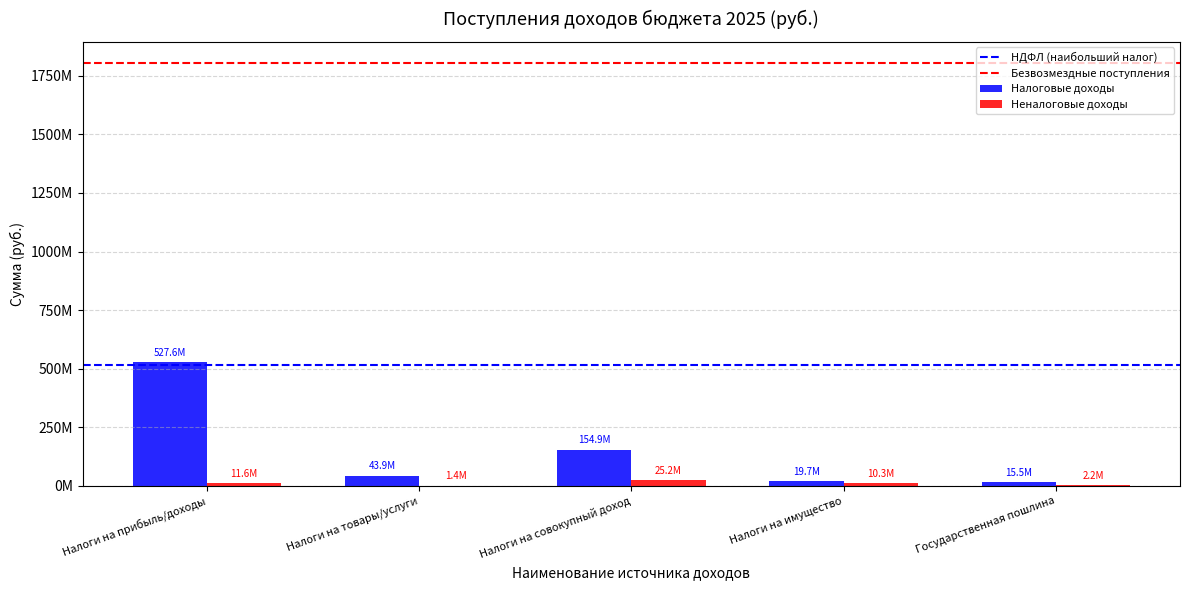

What is the label of the 1st bar from the right?

Государственная пошлина